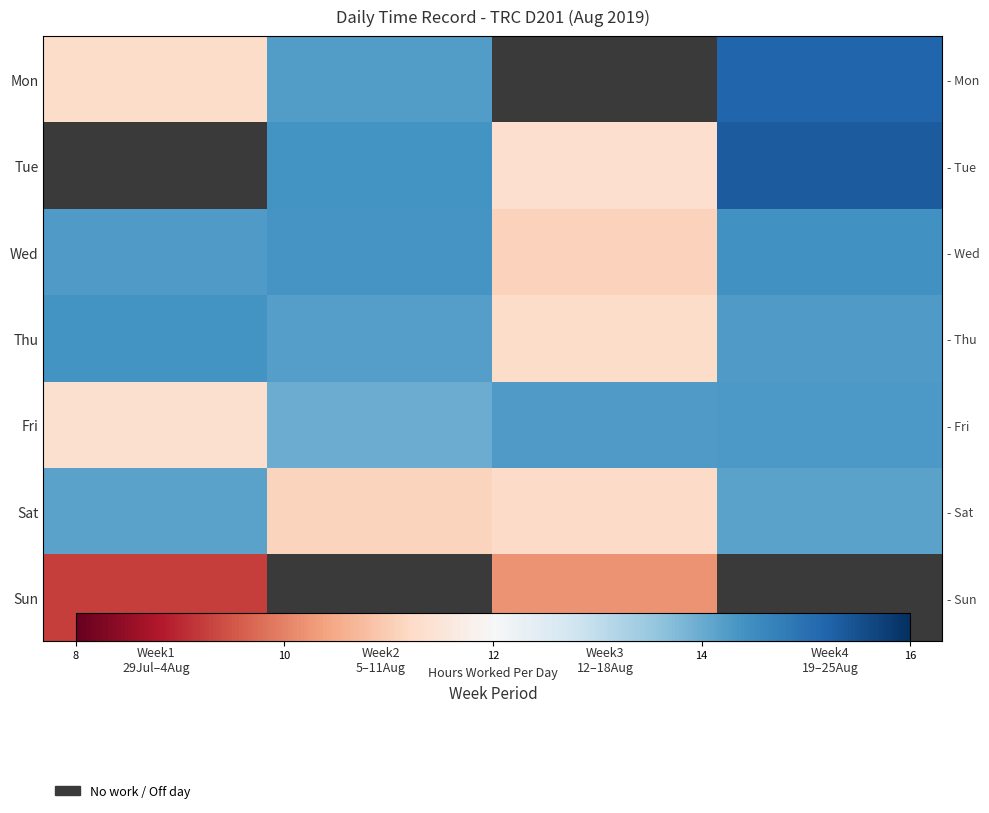

Rank the categories by Wed value from lowest to highest.

Week3 12–18Aug, Week1 29Jul–4Aug, Week2 5–11Aug, Week4 19–25Aug